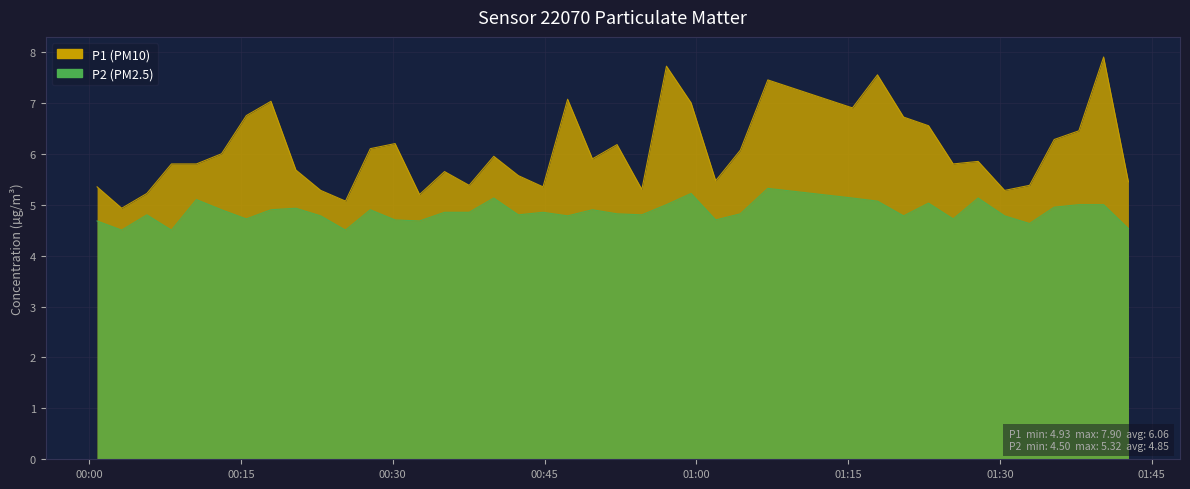

What is the approximate value of P2 at 2023-06-14T00:22:53?

4.8